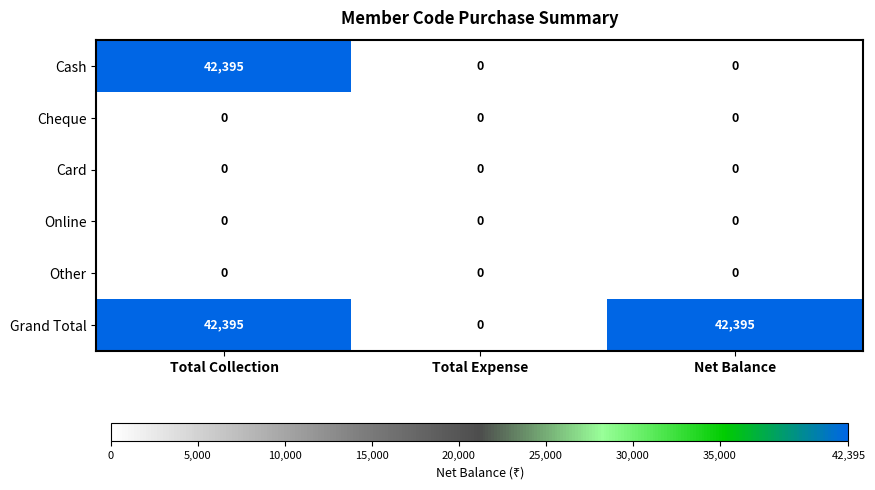

Reading right to left, extract all data points from this chart.

Cash: Net Balance=0	Total Expense=0	Total Collection=42395
Cheque: Net Balance=0	Total Expense=0	Total Collection=0
Card: Net Balance=0	Total Expense=0	Total Collection=0
Online: Net Balance=0	Total Expense=0	Total Collection=0
Other: Net Balance=0	Total Expense=0	Total Collection=0
Grand Total: Net Balance=42395	Total Expense=0	Total Collection=42395